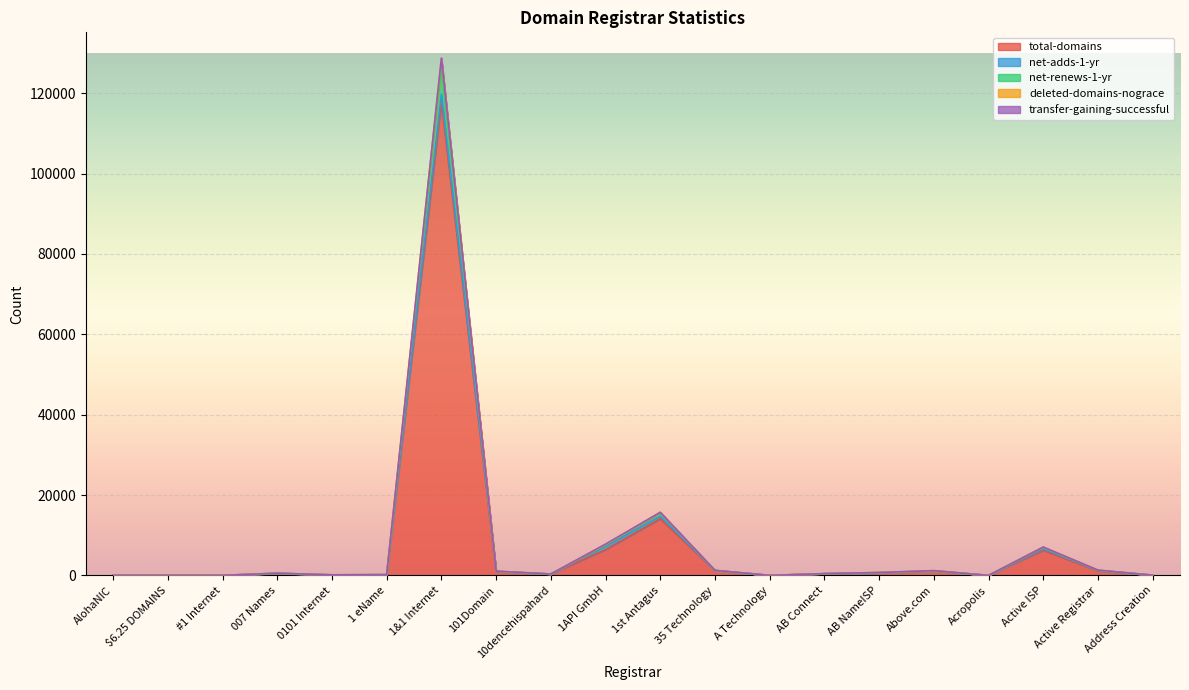

At which label does total-domains reach its peak?

1&1 Internet